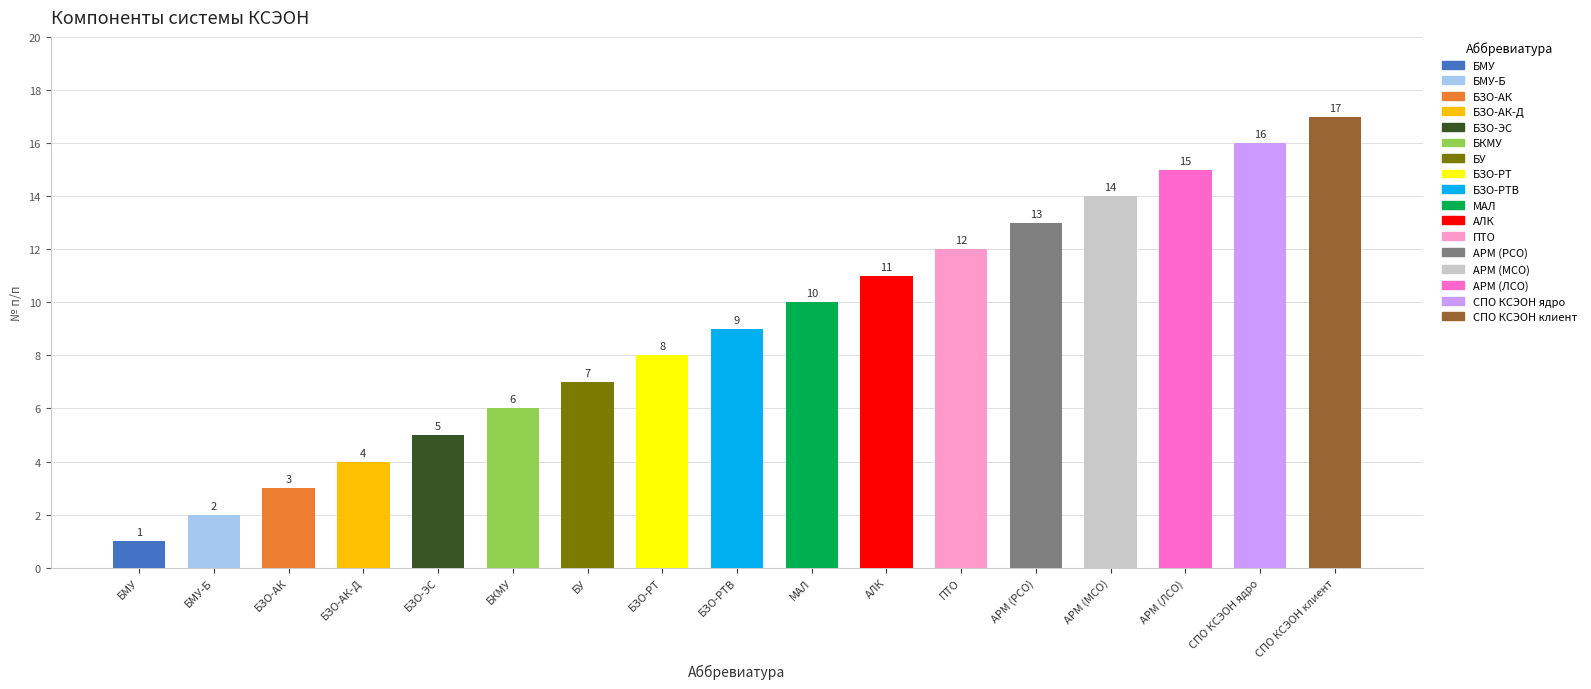

True or false: the data shows 13 at АРМ (РСО).

True